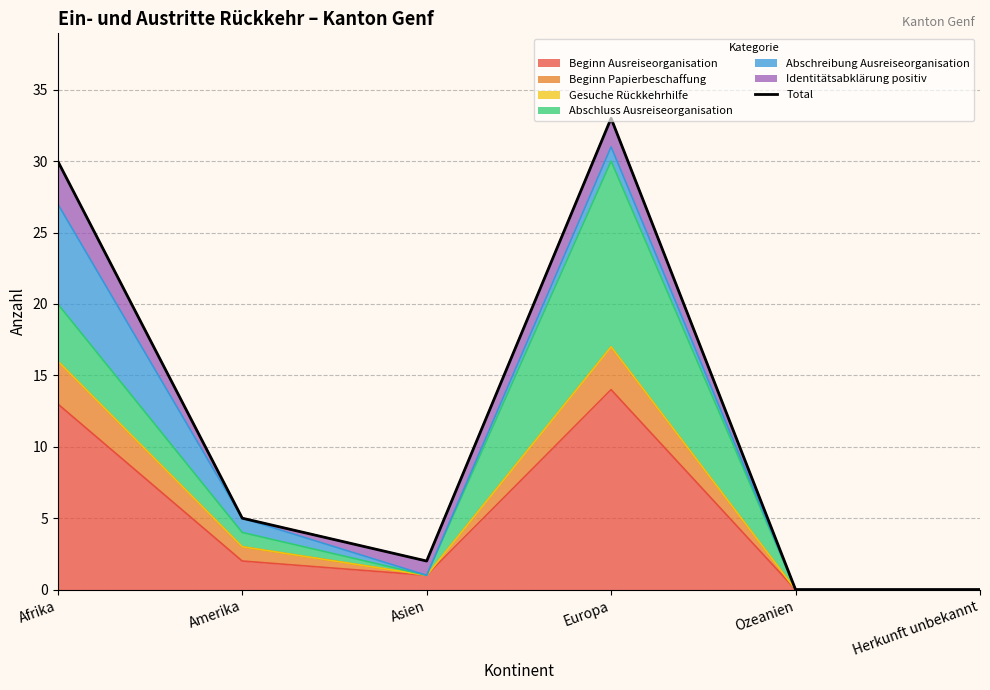

How many data points are less than 5?

3